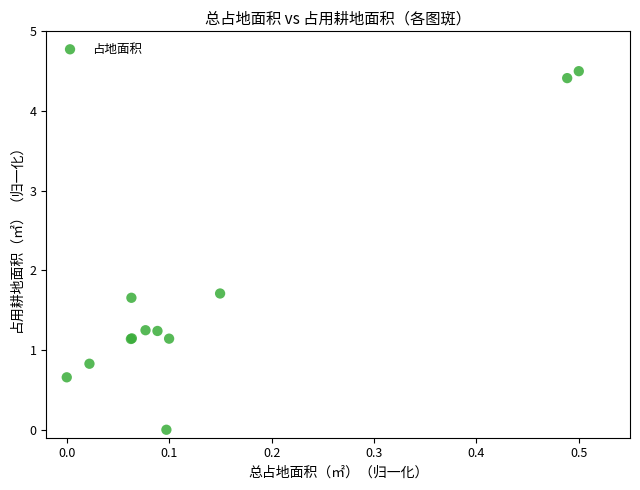

What Y value in the scatter plot is closest to 2?

1.7